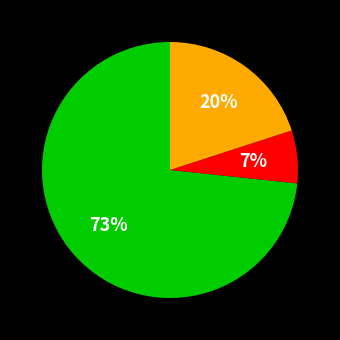

How many slices are in this pie chart?

3